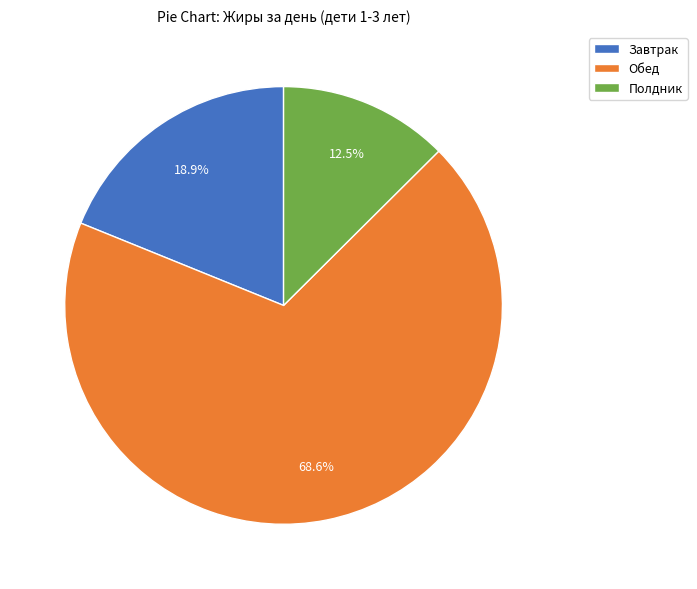

To the nearest percent, what is the average slice percentage?

33%